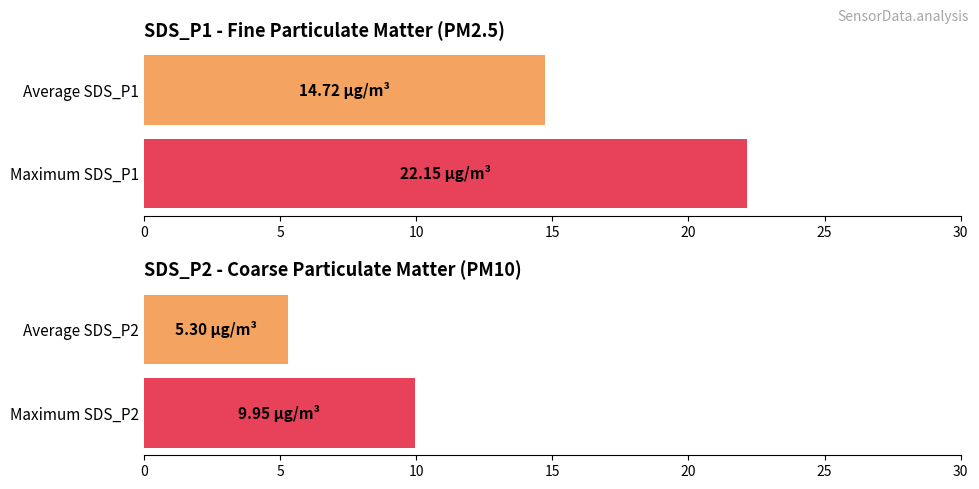

The SDS_P1 series shows 22.8 at 00:42. True or false?

False